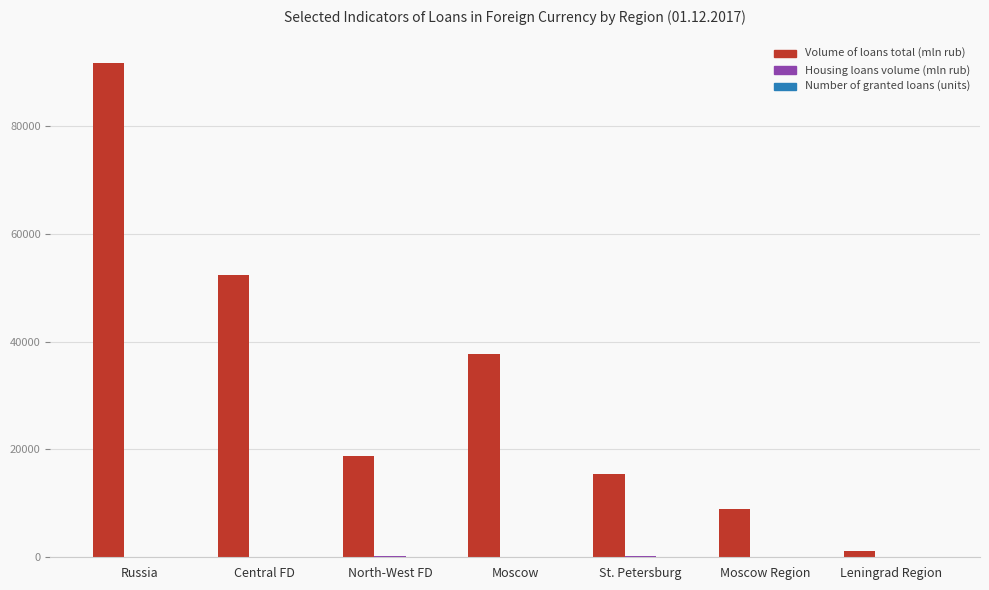

At which category does the chart reach its peak across all series?

Russia